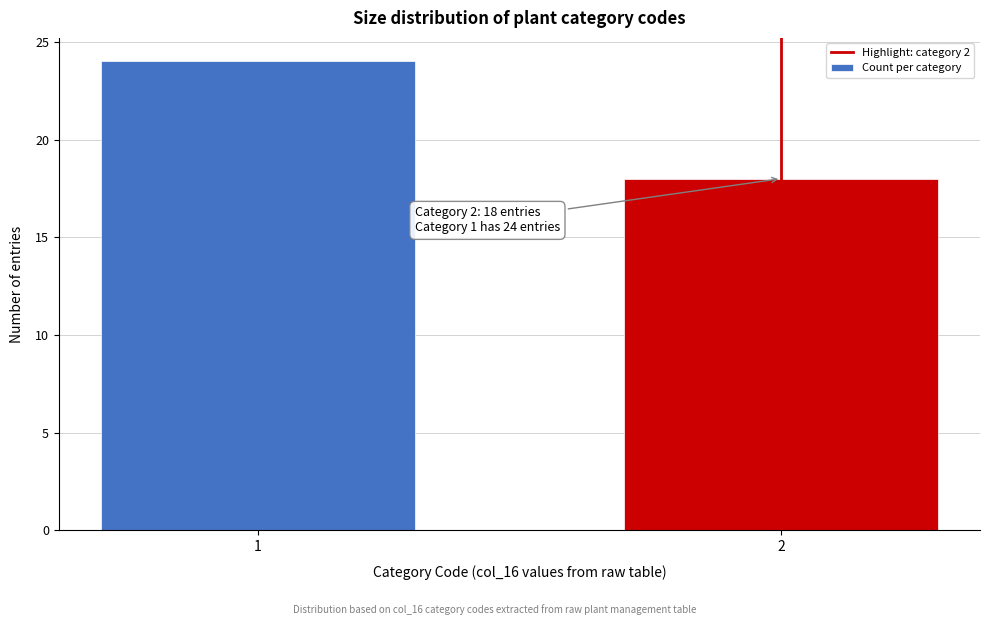

Reading right to left, transcribe all the data shown in this chart.

18	24